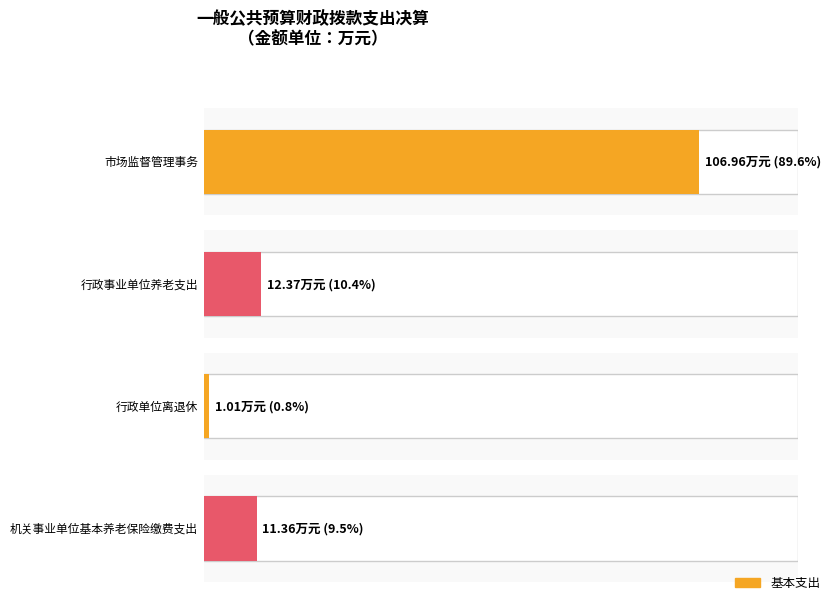

True or false: 基本支出 has a value of 64.9 at 市场监督管理事务.

False